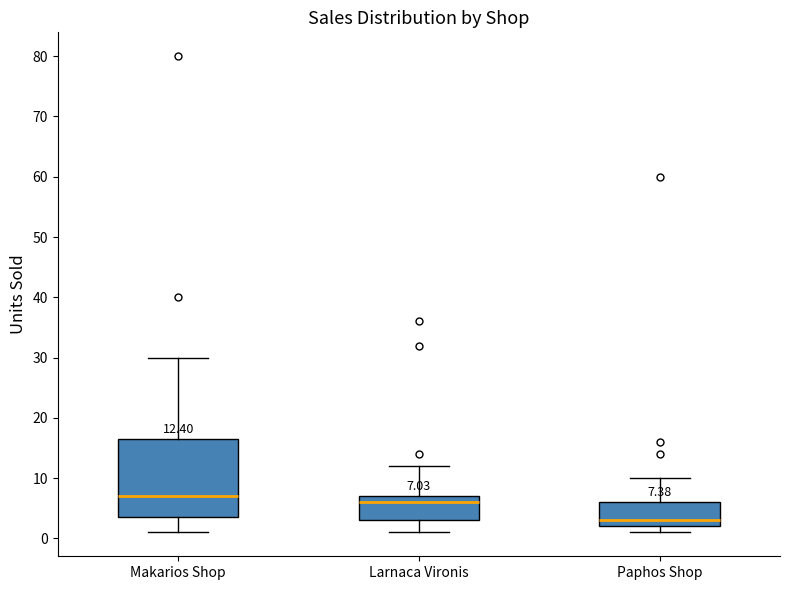

Which box's median line is the lowest?

Paphos Shop